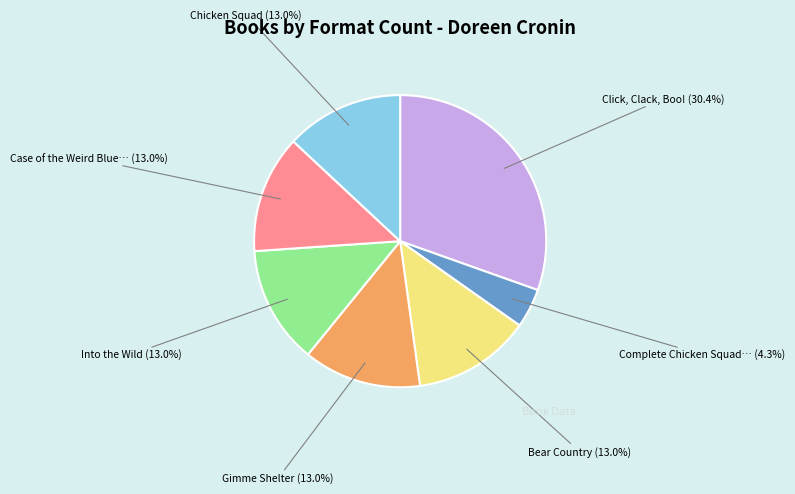

Does any single category account for the majority?

No